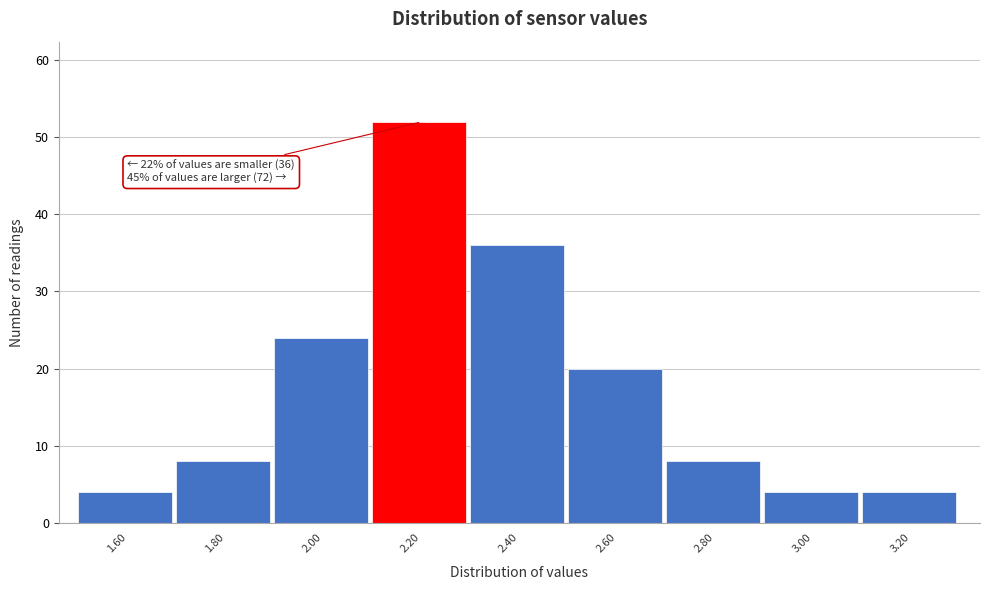

Reading right to left, transcribe all the data shown in this chart.

3.20=4	3.00=4	2.80=8	2.60=20	2.40=36	2.20=52	2.00=24	1.80=8	1.60=4